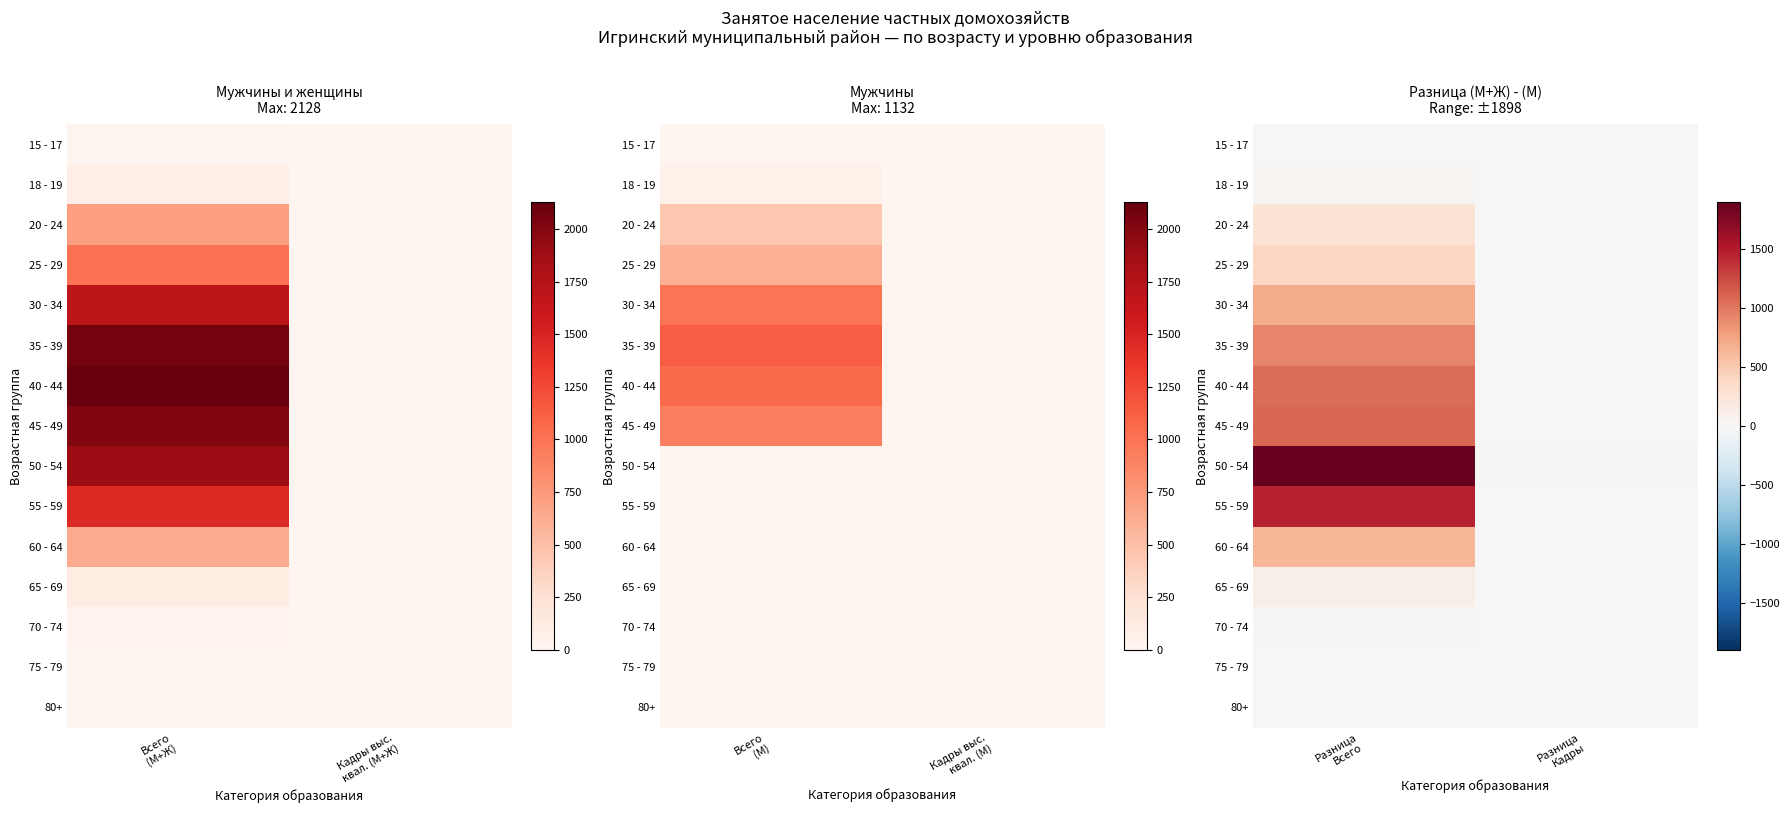

What is the sum of all 50 - 54 values?

1914